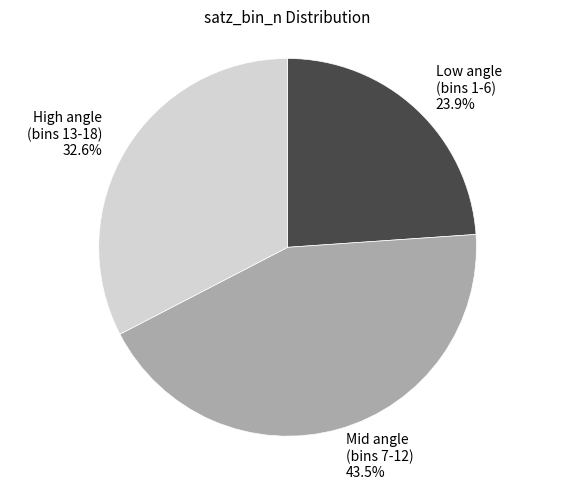

What percentage do Low angle (bins 1-6) and High angle (bins 13-18) together represent?

56.5%